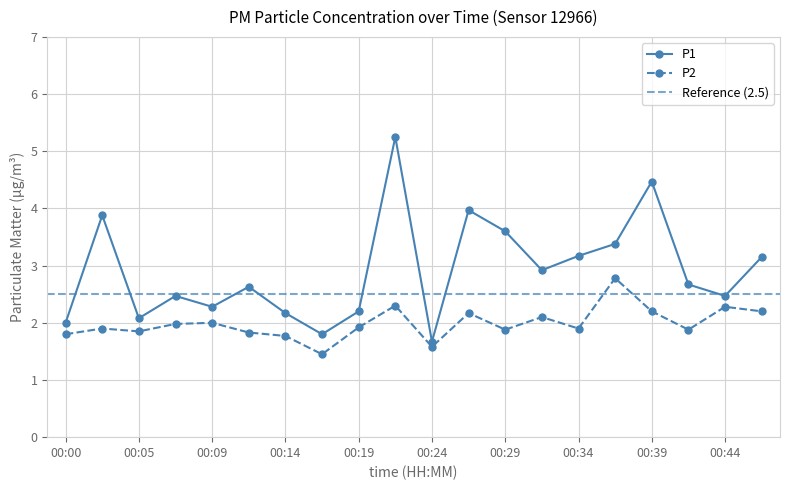

True or false: P2 and P1 intersect in this chart.

False